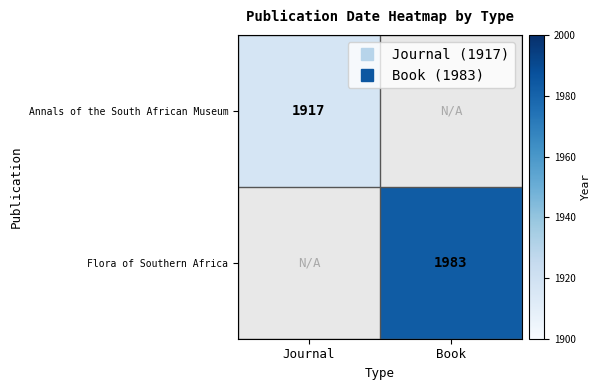

Rank the series by their maximum value, from highest to lowest.

Flora of Southern Africa, Annals of the South African Museum